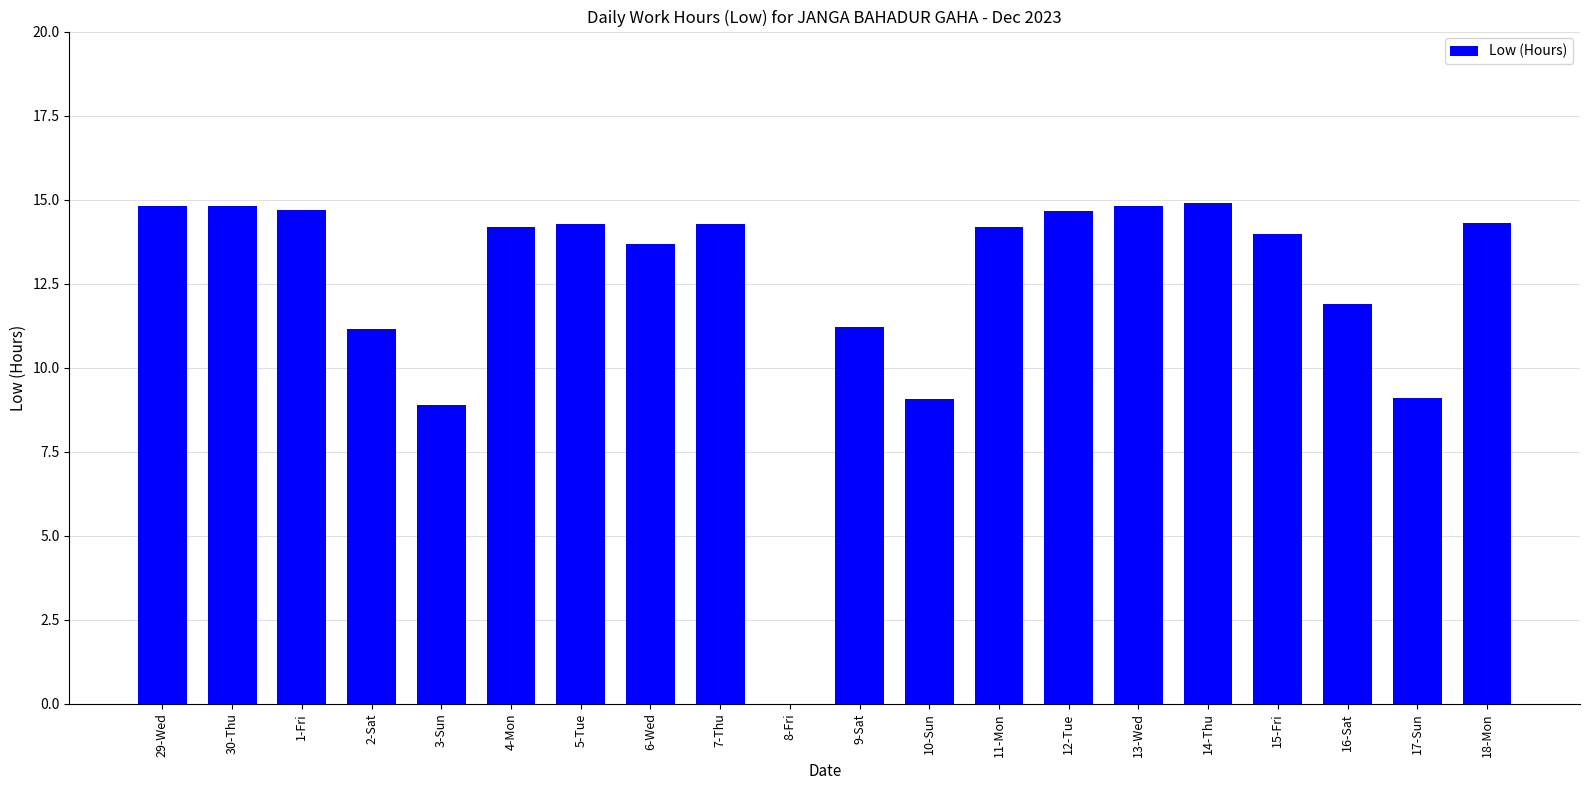

What is the change in value from 4-Mon to 10-Sun?

-5.1